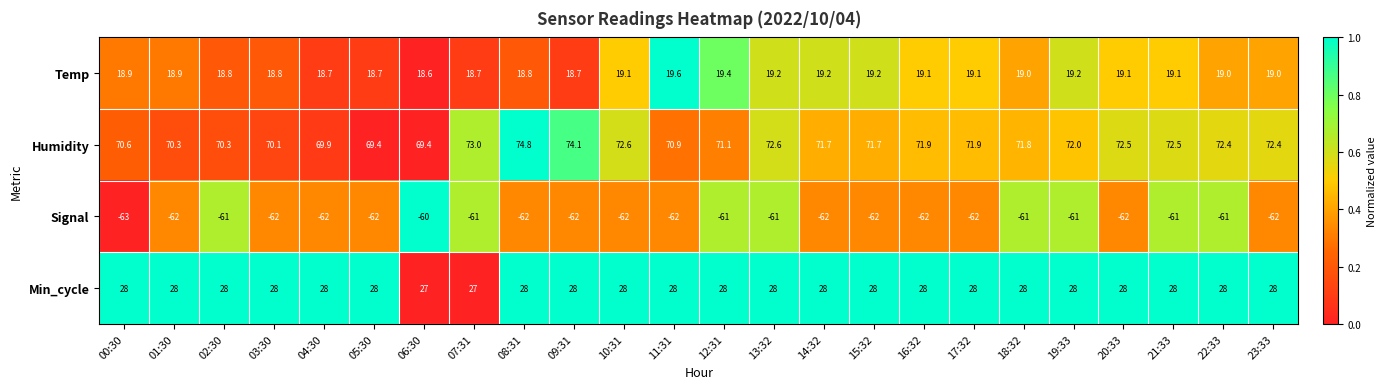

List the series in order of their peak value, highest first.

Humidity, Min_cycle, Temp, Signal